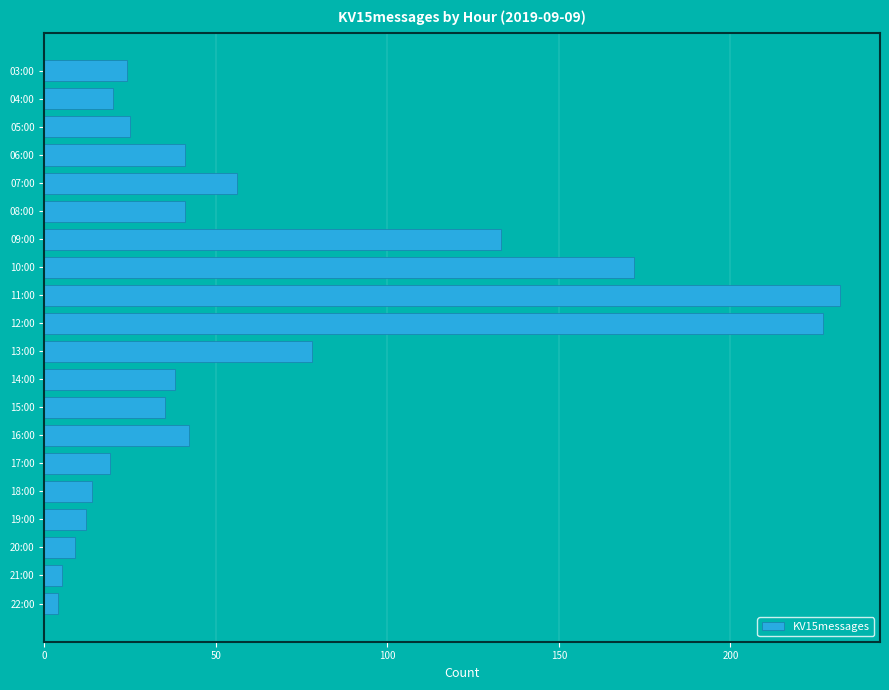

What is the change in value from 05:00 to 08:00?

+16